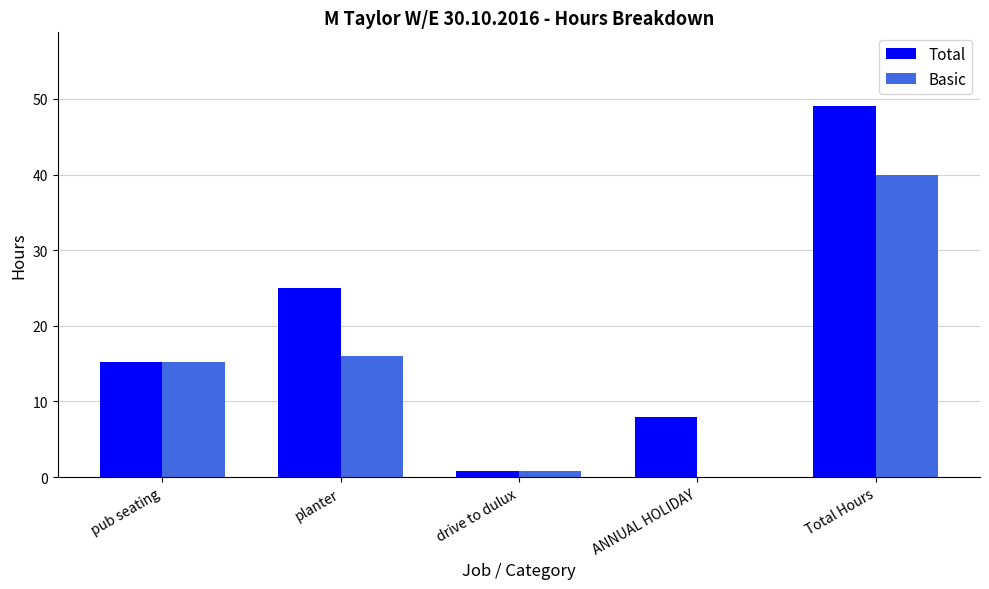

What is the sum of the Total values at planter and Total Hours?

74.0